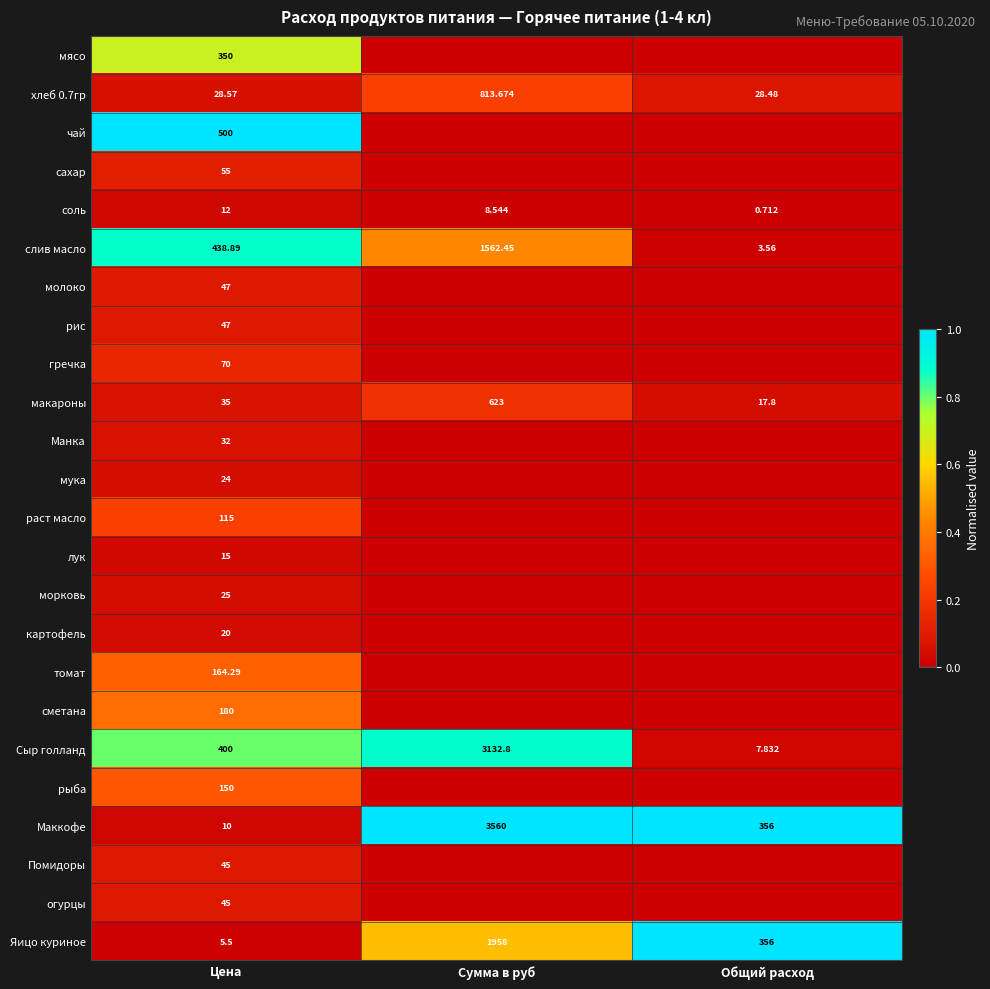

Which label corresponds to the smallest value in the chart?

Сумма в руб